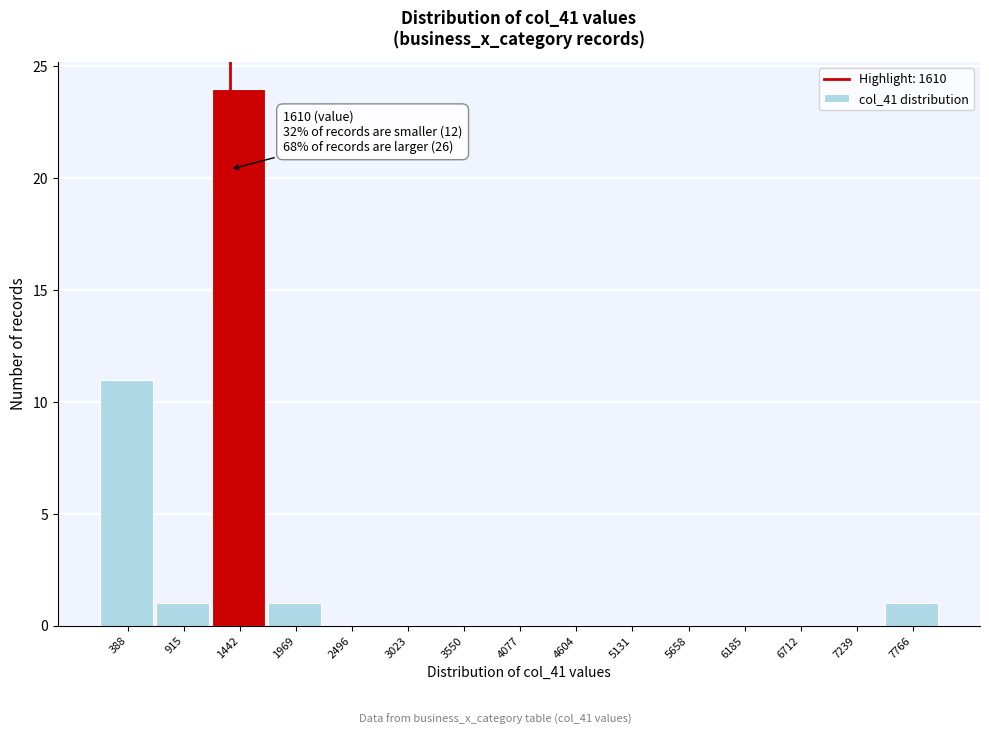

Reading right to left, transcribe all the data shown in this chart.

7766=1	7239=0	6712=0	6185=0	5658=0	5131=0	4604=0	4077=0	3550=0	3023=0	2496=0	1969=1	1442=24	915=1	388=11